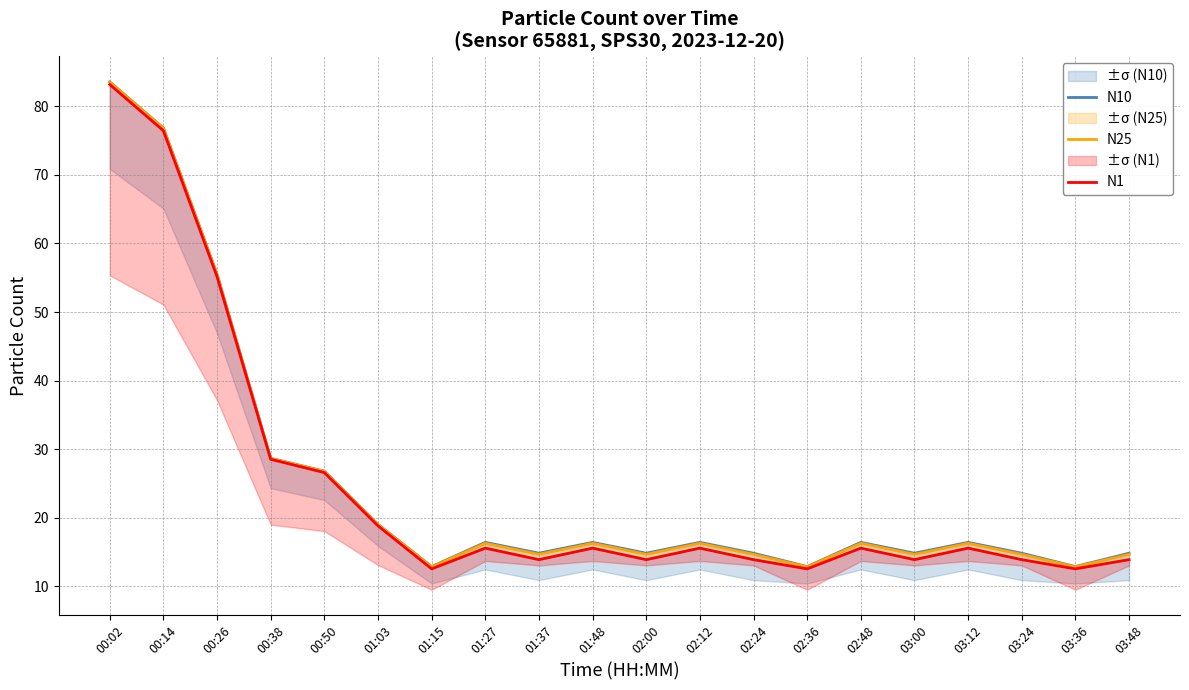

What is the total value across all series at 03:12?

48.2